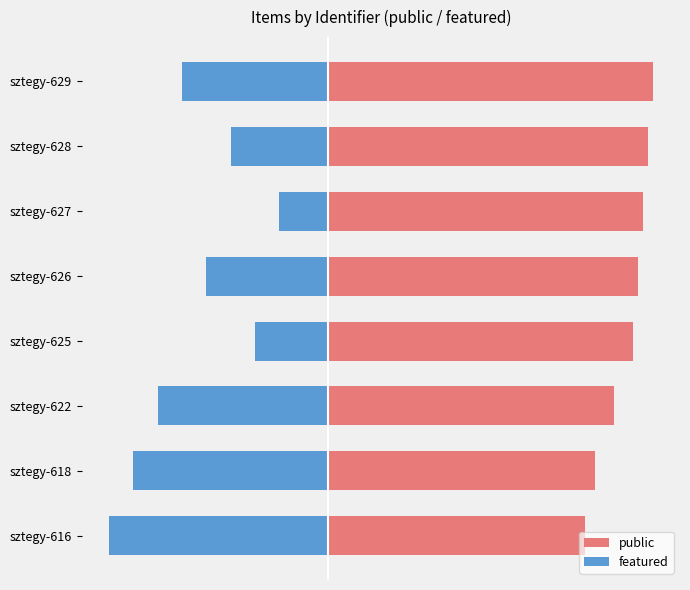

The public series shows 64 at sztegy-626. True or false?

True